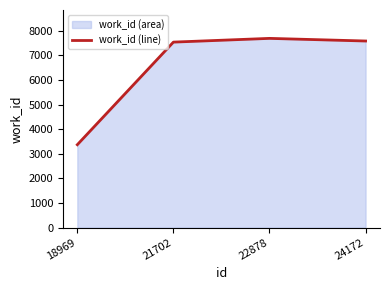

What is the value of the 2nd point from the left?

7542